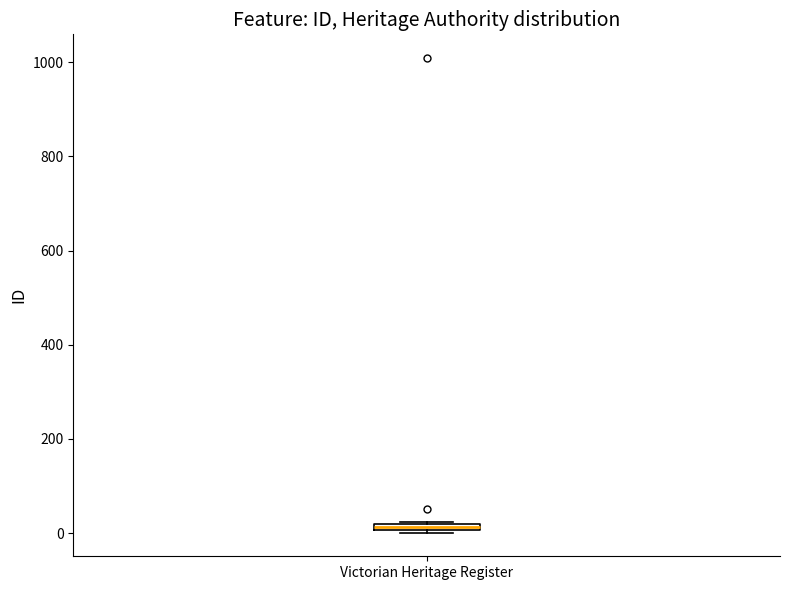

Where is the lower edge of the box for Victorian Heritage Register on the y-axis? The values are not printed on the chart, so give them approximately, as read against the axis.

0